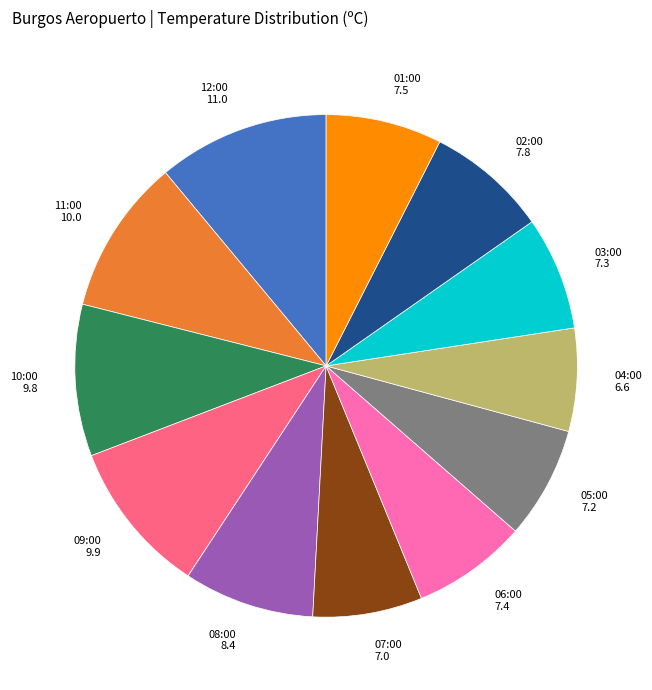

Is there any slice that represents more than half of the pie?

No